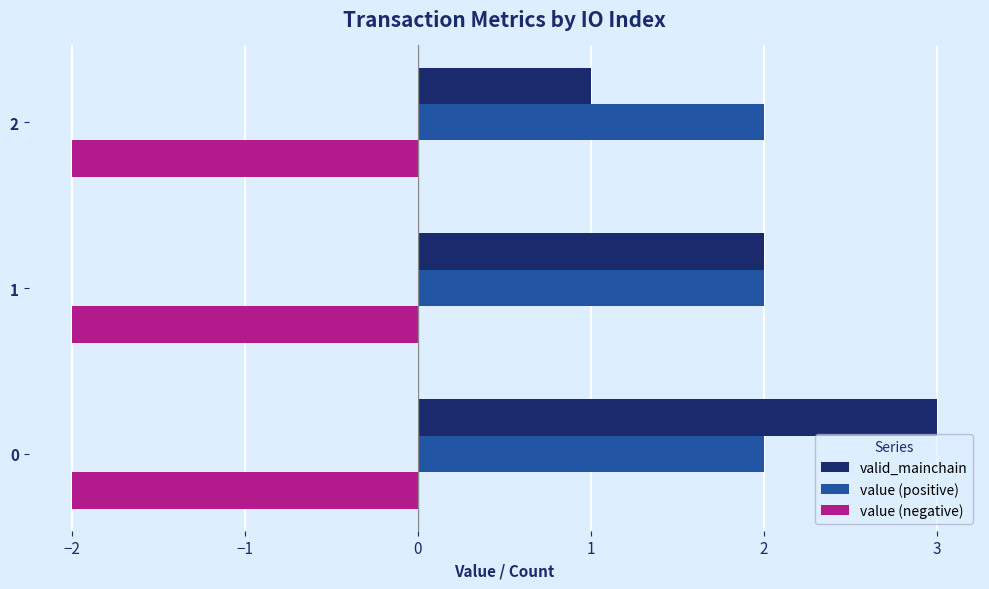

Which series has the widest spread of values?

valid_mainchain